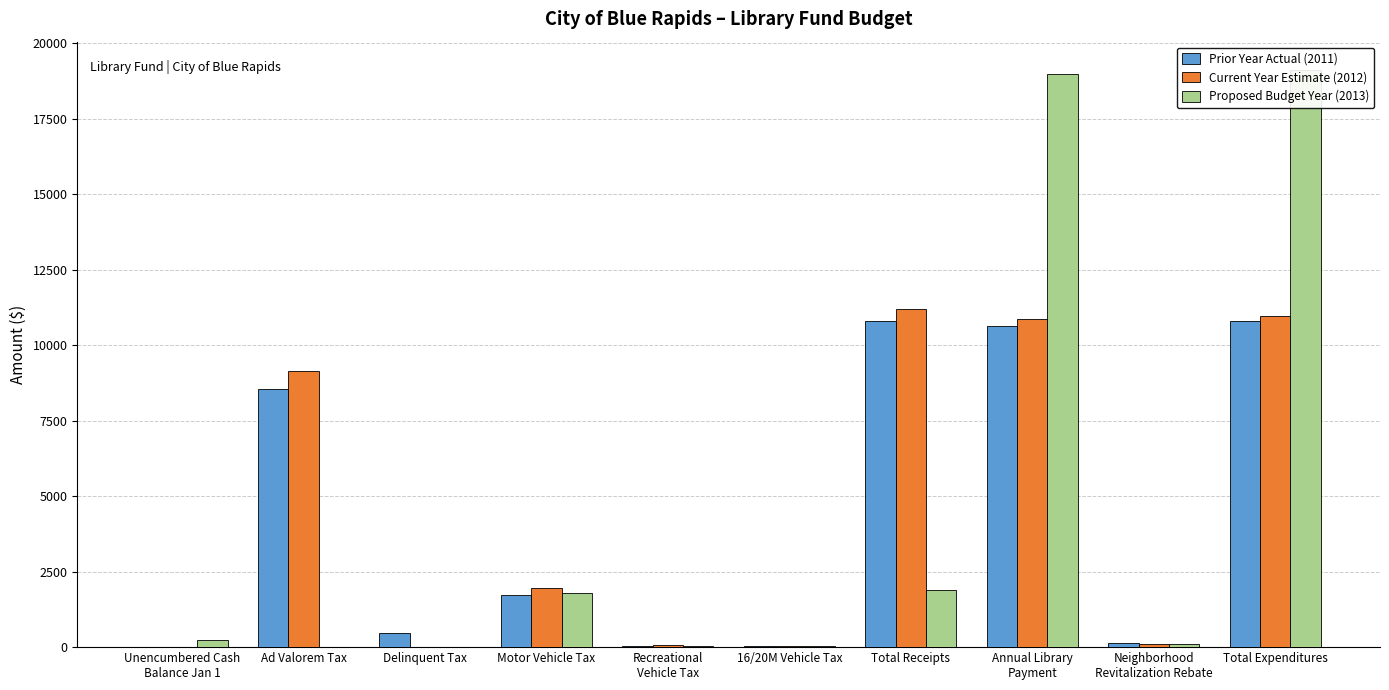

What is the value of the Prior Year Actual (2011) bar at the 6th from the left?

28